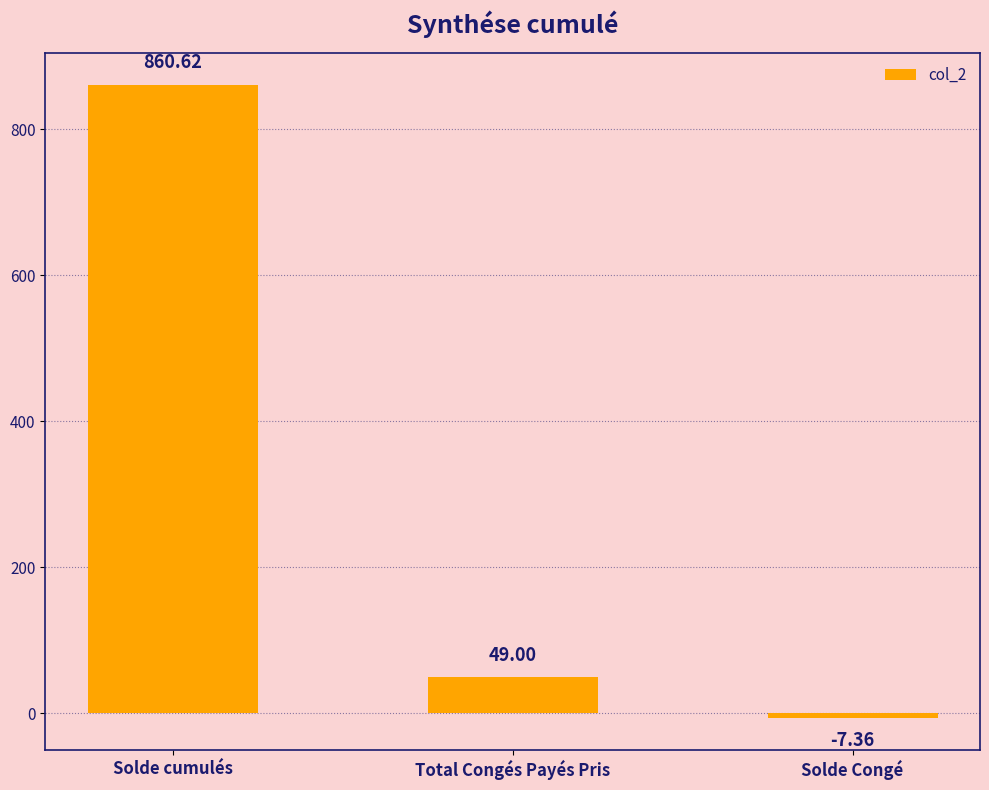

What position from the left is Solde cumulés?

1